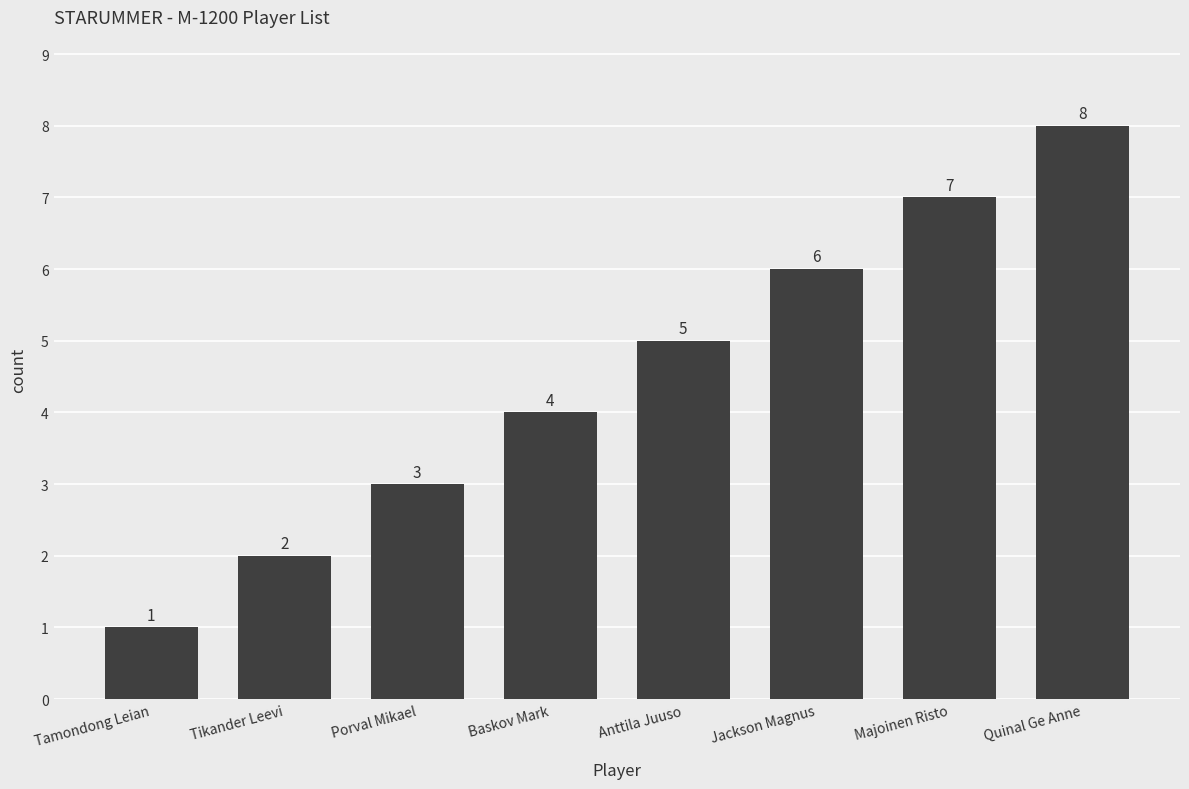

List the labels in order of value, smallest first.

Tamondong Leian, Tikander Leevi, Porval Mikael, Baskov Mark, Anttila Juuso, Jackson Magnus, Majoinen Risto, Quinal Ge Anne